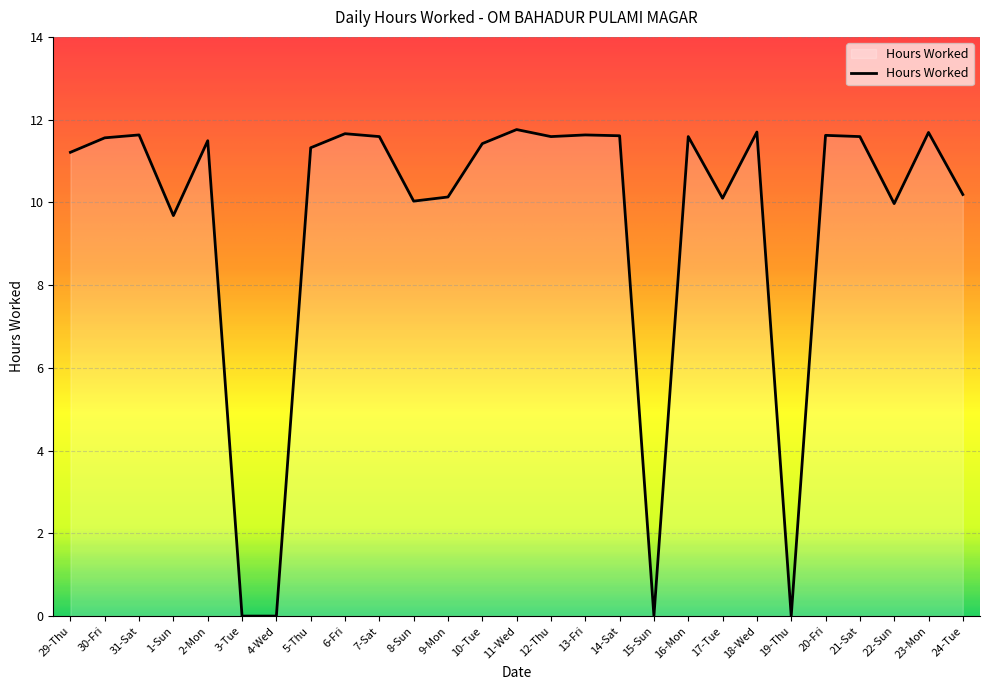

How many categories are shown in the chart?

27